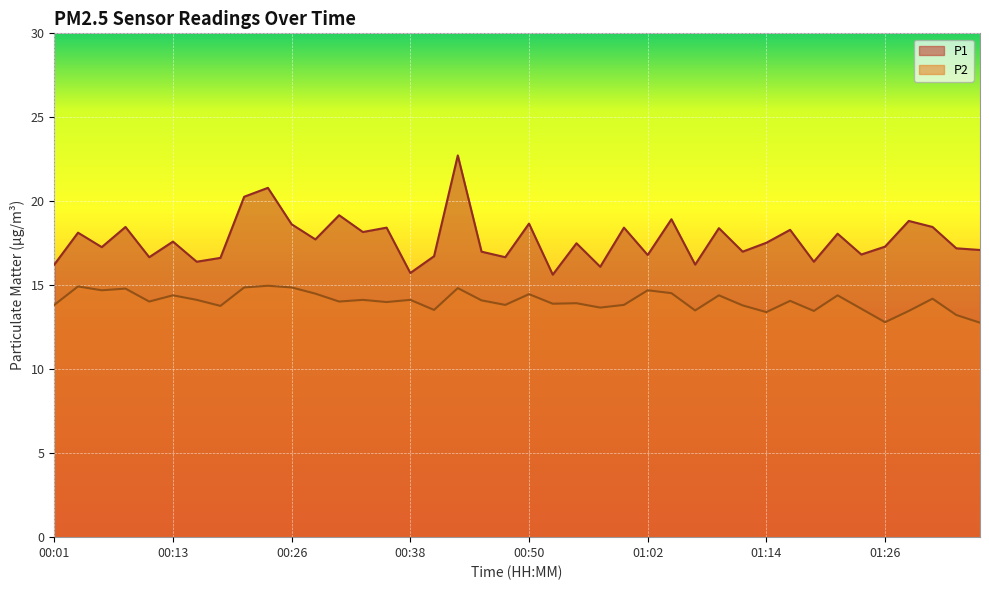

How many data points in P2 are less than 14?

17